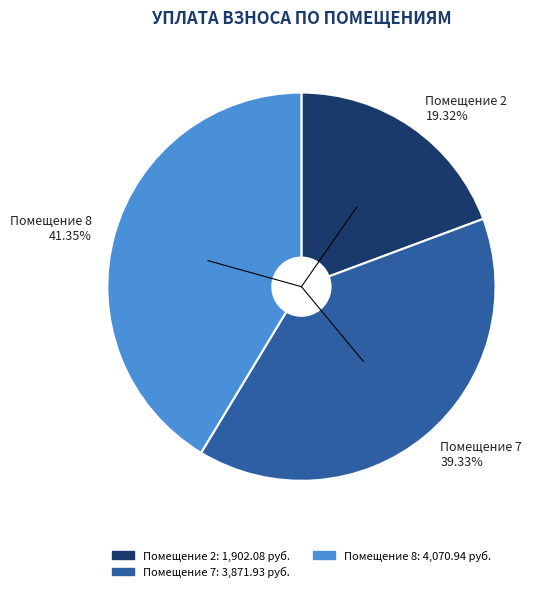

What is the ratio of the value at Помещение 2 19.32% to the value at Помещение 7 39.33%?

0.5